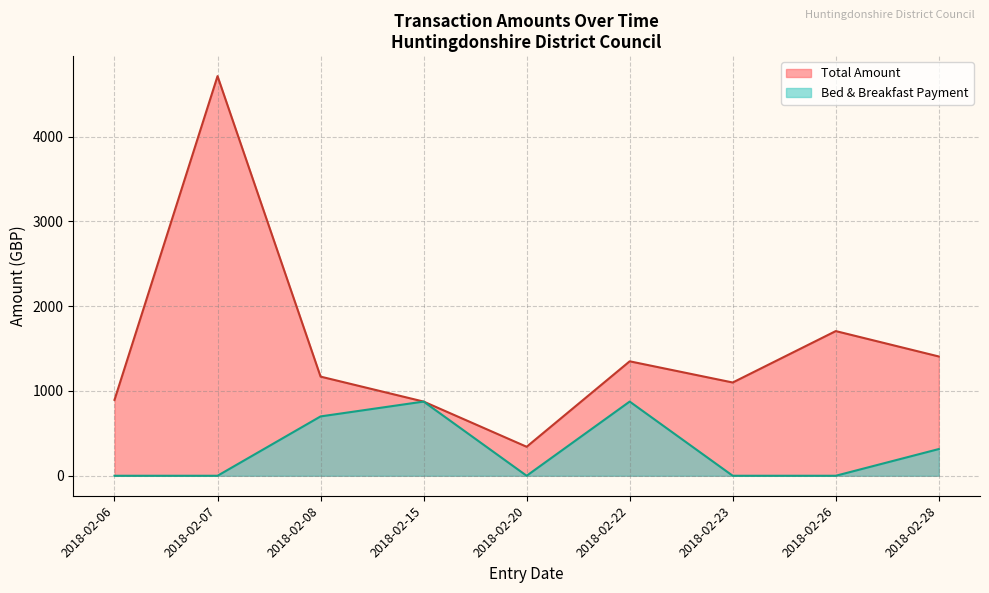

True or false: Total Amount and Bed & Breakfast Payment cross at least once.

False